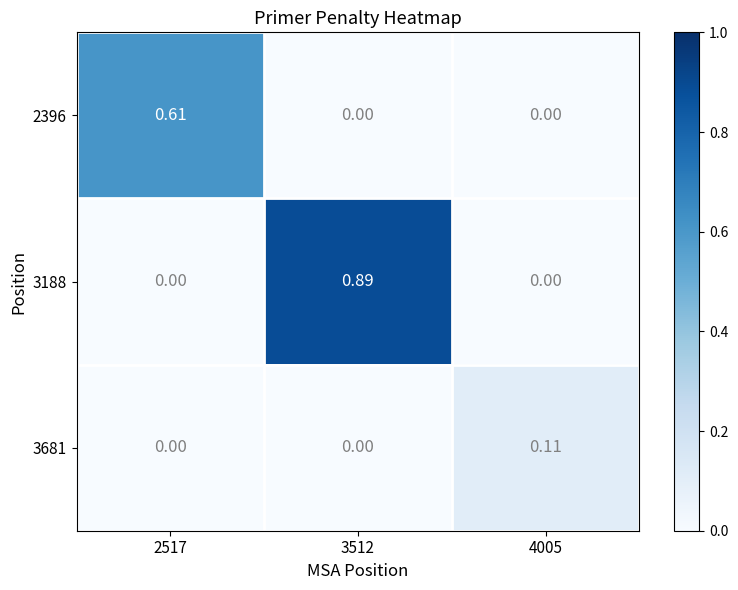

Is the value of 3681 at 3512 greater than the value of 3188 at 3512?

No